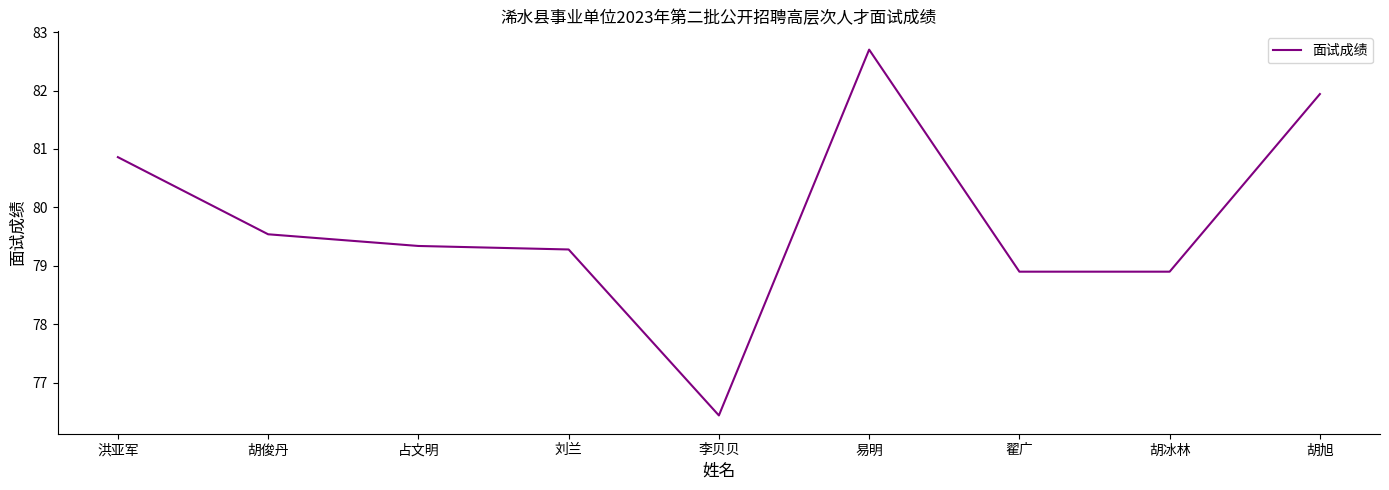

What is the difference between the maximum and minimum values?

6.3